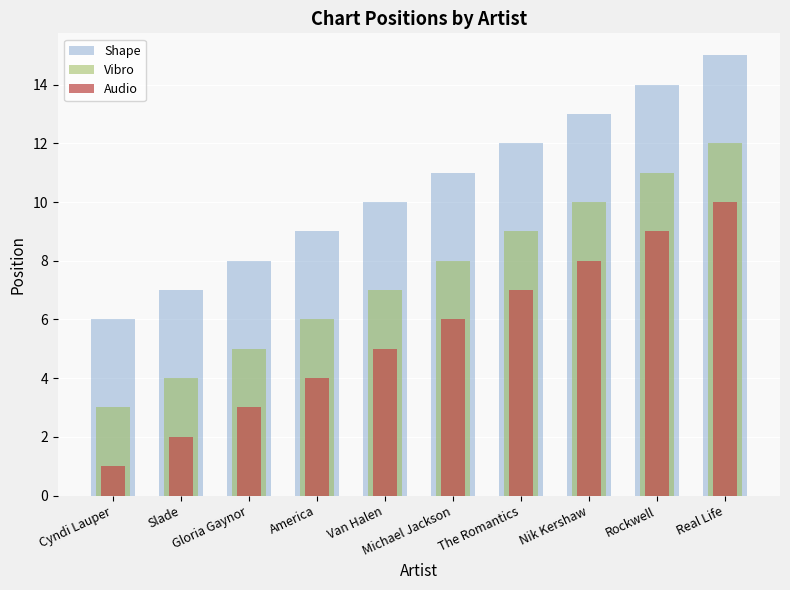

Reading left to right, transcribe all the data shown in this chart.

Shape: Cyndi Lauper=6	Slade=7	Gloria Gaynor=8	America=9	Van Halen=10	Michael Jackson=11	The Romantics=12	Nik Kershaw=13	Rockwell=14	Real Life=15
Vibro: Cyndi Lauper=3	Slade=4	Gloria Gaynor=5	America=6	Van Halen=7	Michael Jackson=8	The Romantics=9	Nik Kershaw=10	Rockwell=11	Real Life=12
Audio: Cyndi Lauper=1	Slade=2	Gloria Gaynor=3	America=4	Van Halen=5	Michael Jackson=6	The Romantics=7	Nik Kershaw=8	Rockwell=9	Real Life=10